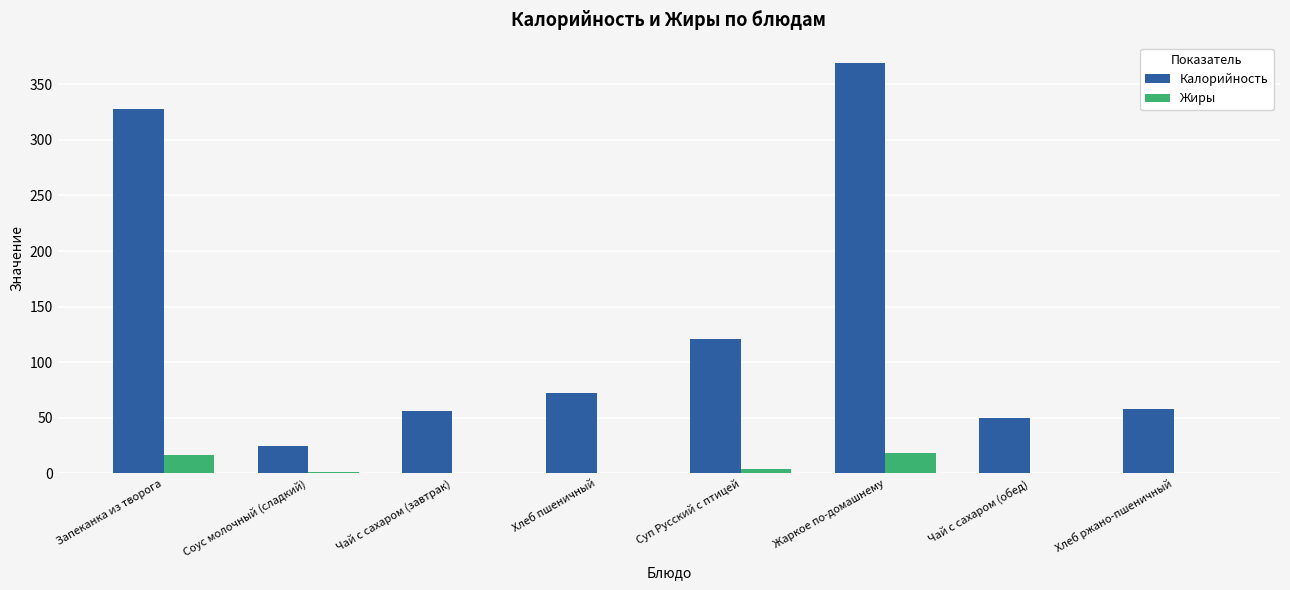

What is the average value of the Жиры series?

5.2